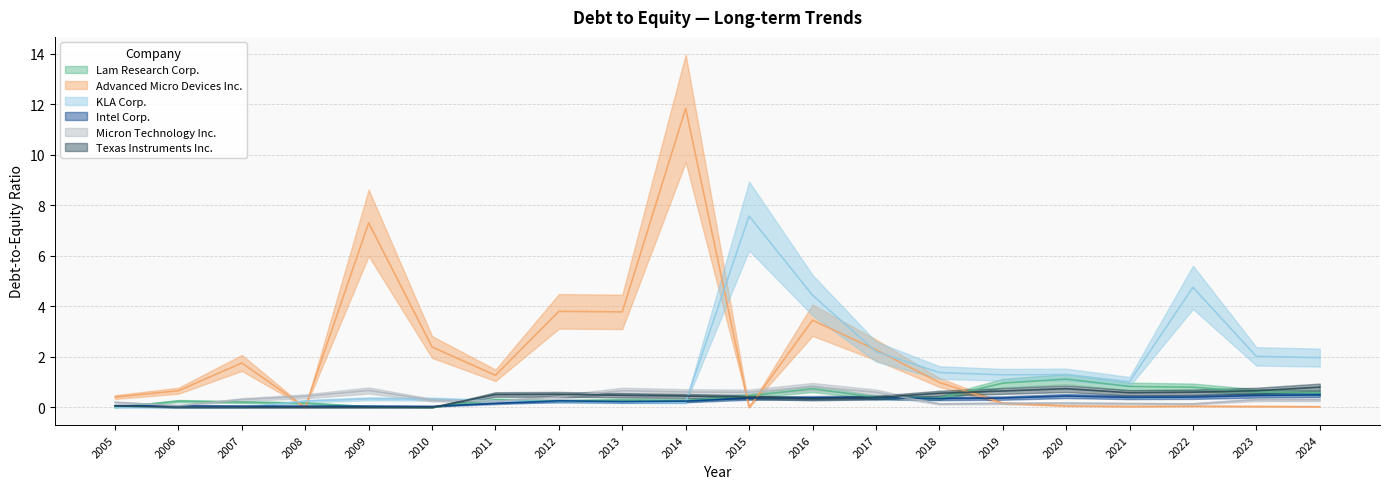

At how many categories does at least one series exceed 0?

20